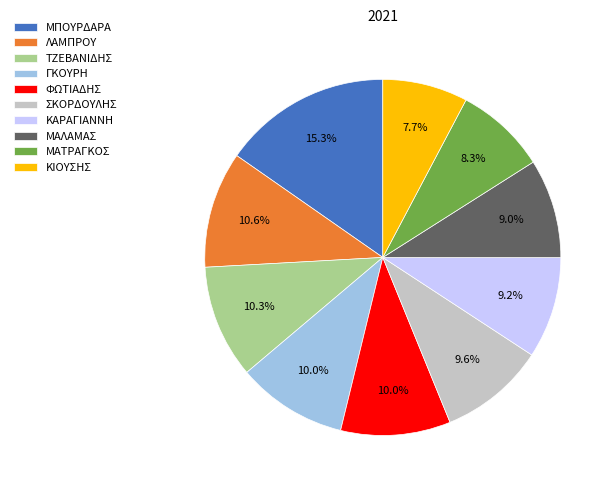

How many slices are in this pie chart?

10